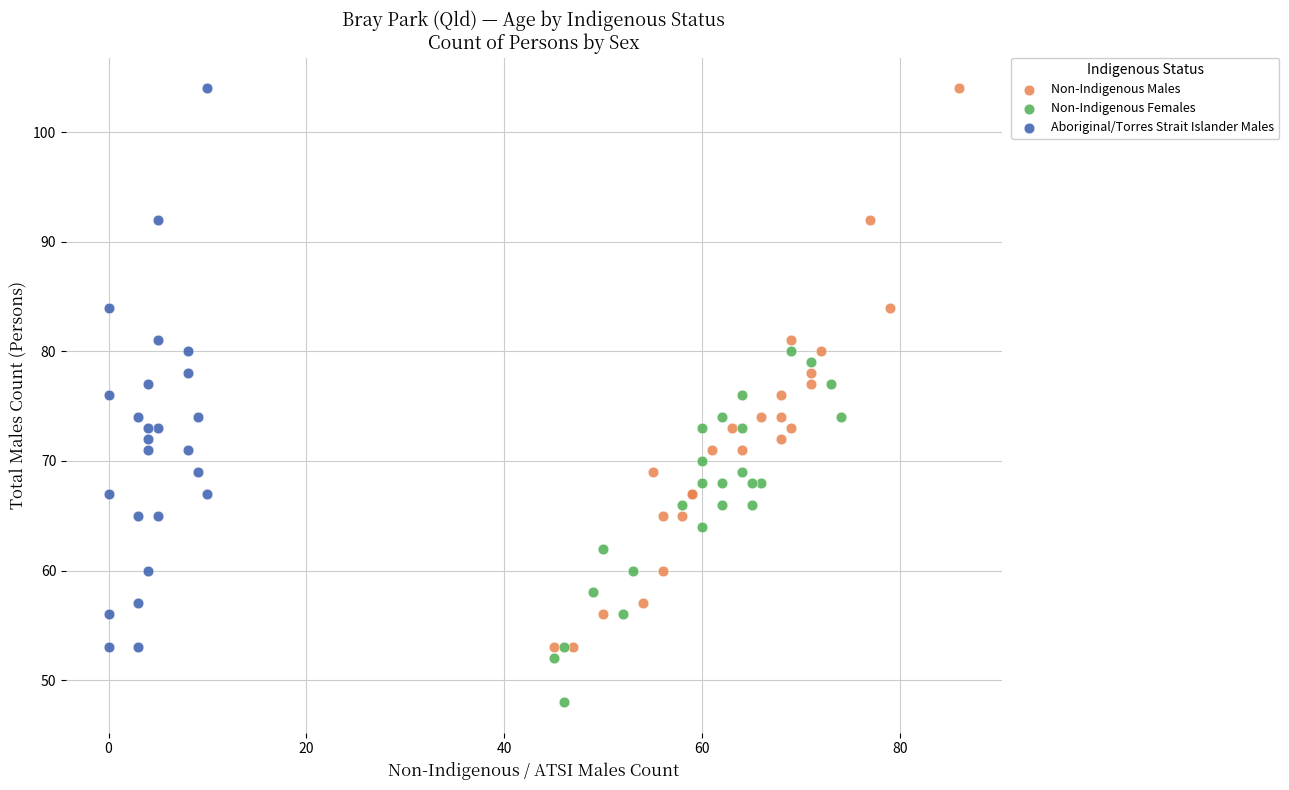

Which series contains the lowest Y value?

Non-Indigenous Females